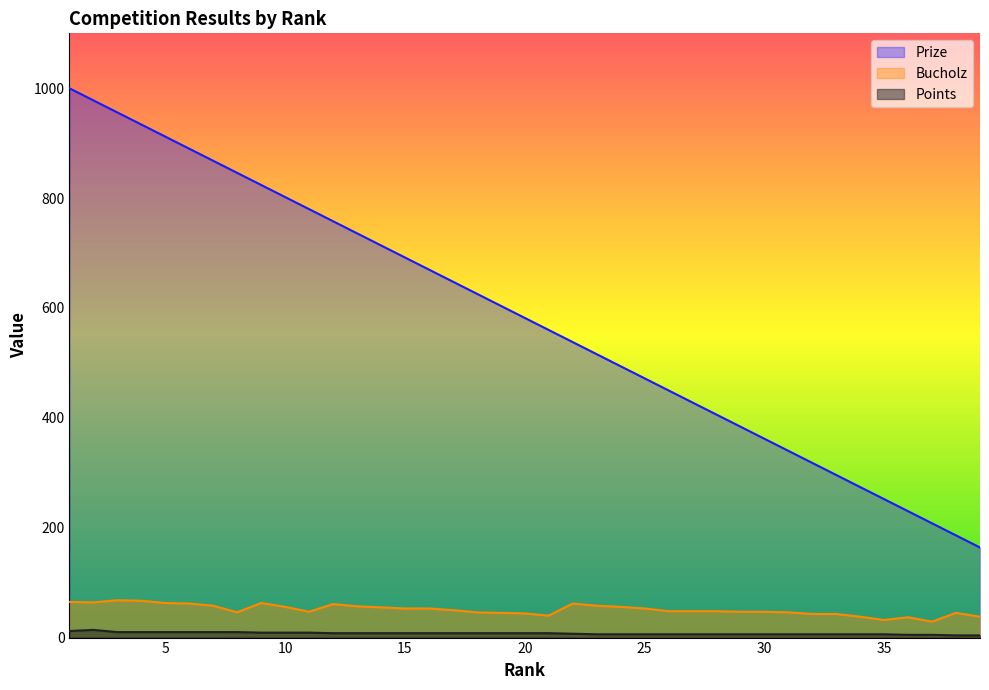

What is the average value of the Points series?

8